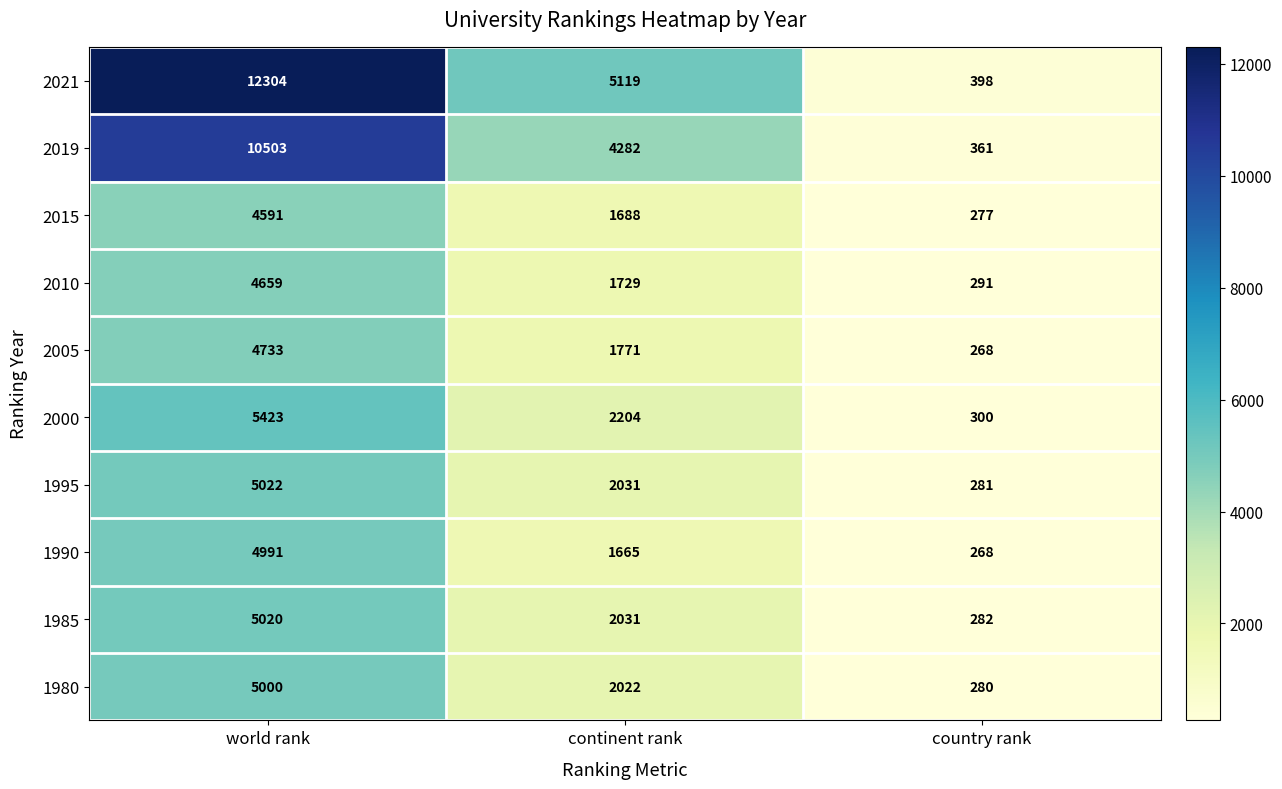

What is the total value across all series at world rank?

62246